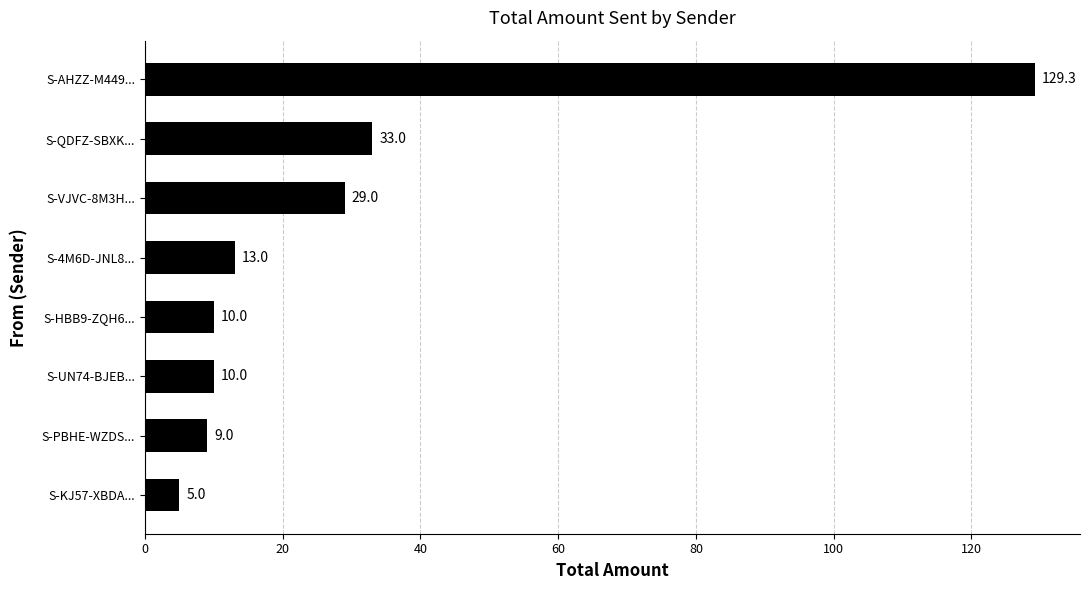

What is the value of the 1st bar from the top?

129.3